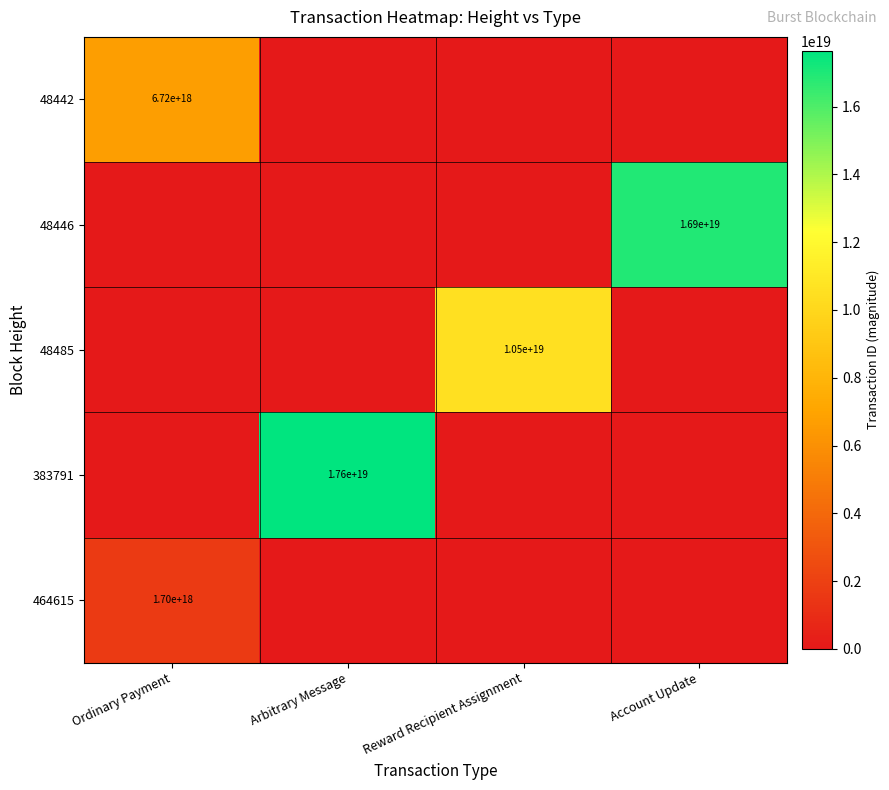

Is it true that 464615 equals 485908481786274752 at Ordinary Payment?

False